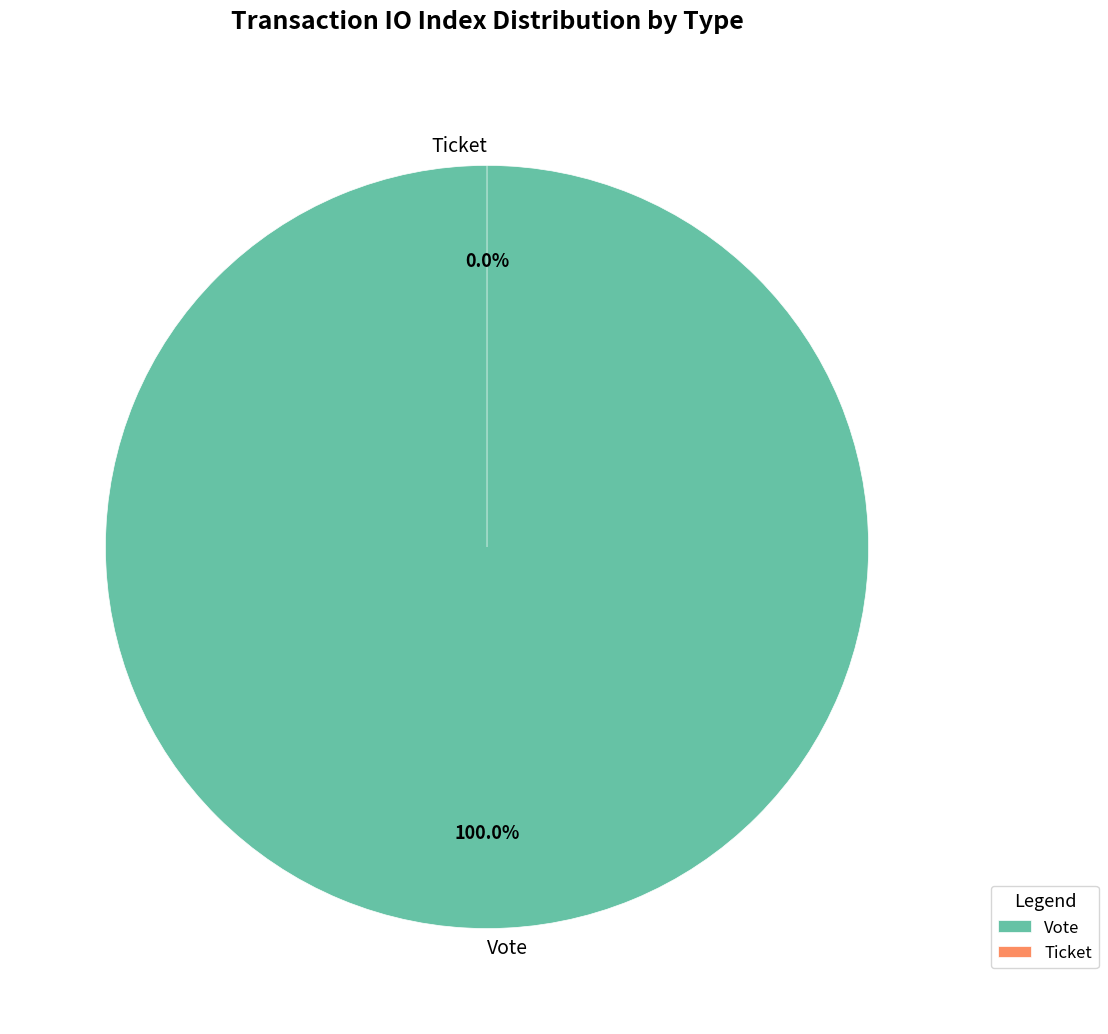

To the nearest percent, what percentage of the pie is Vote?

100%